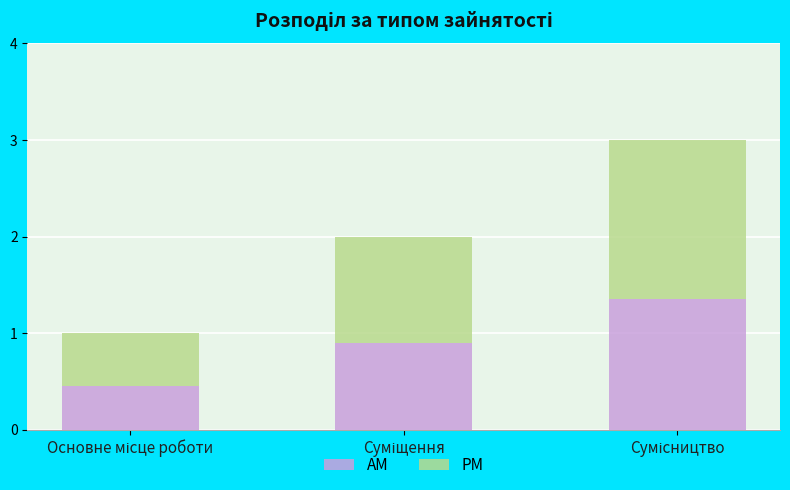

What is the average value of the AM series?

0.9